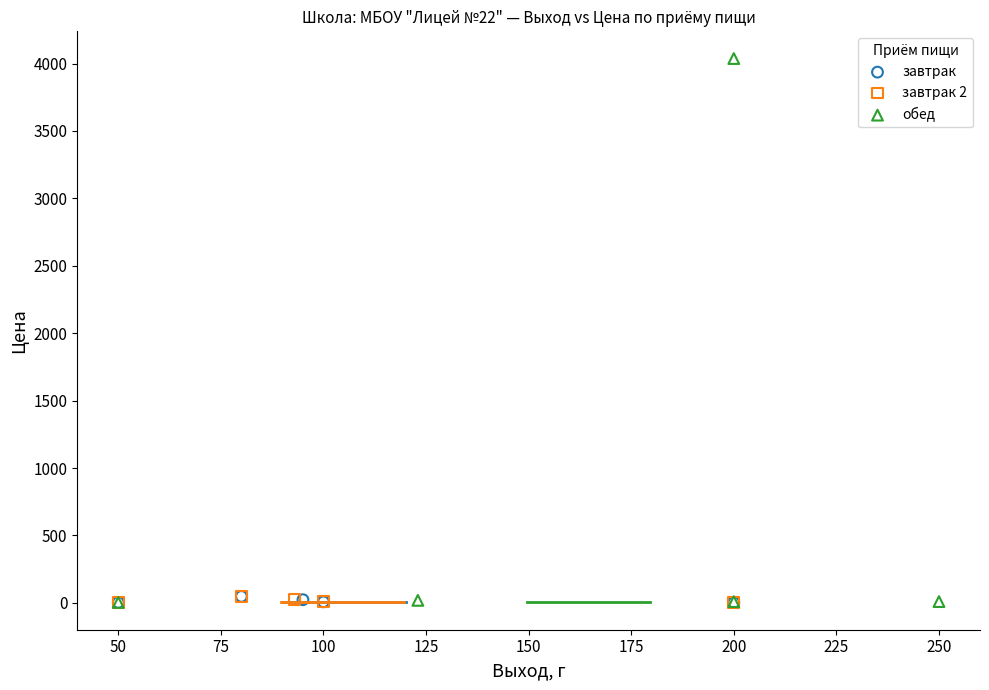

What are all the series names shown in the legend?

завтрак, завтрак 2, обед